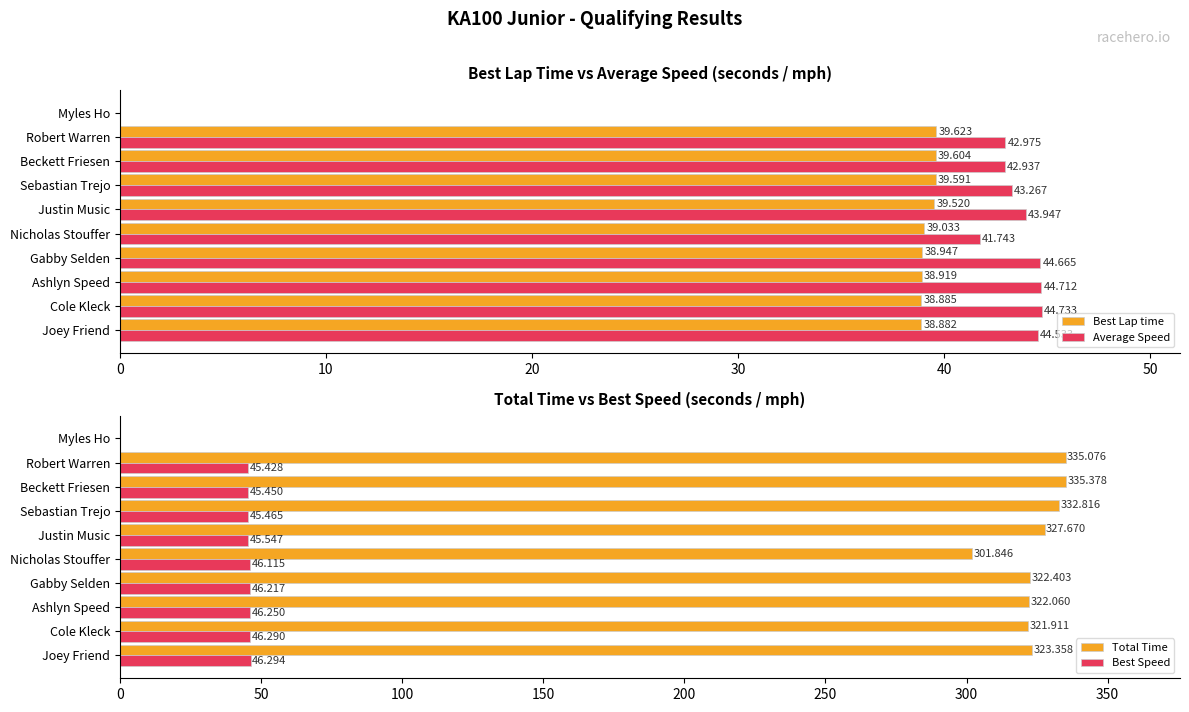

Is it true that Total Time equals 577.4 at 8?

False